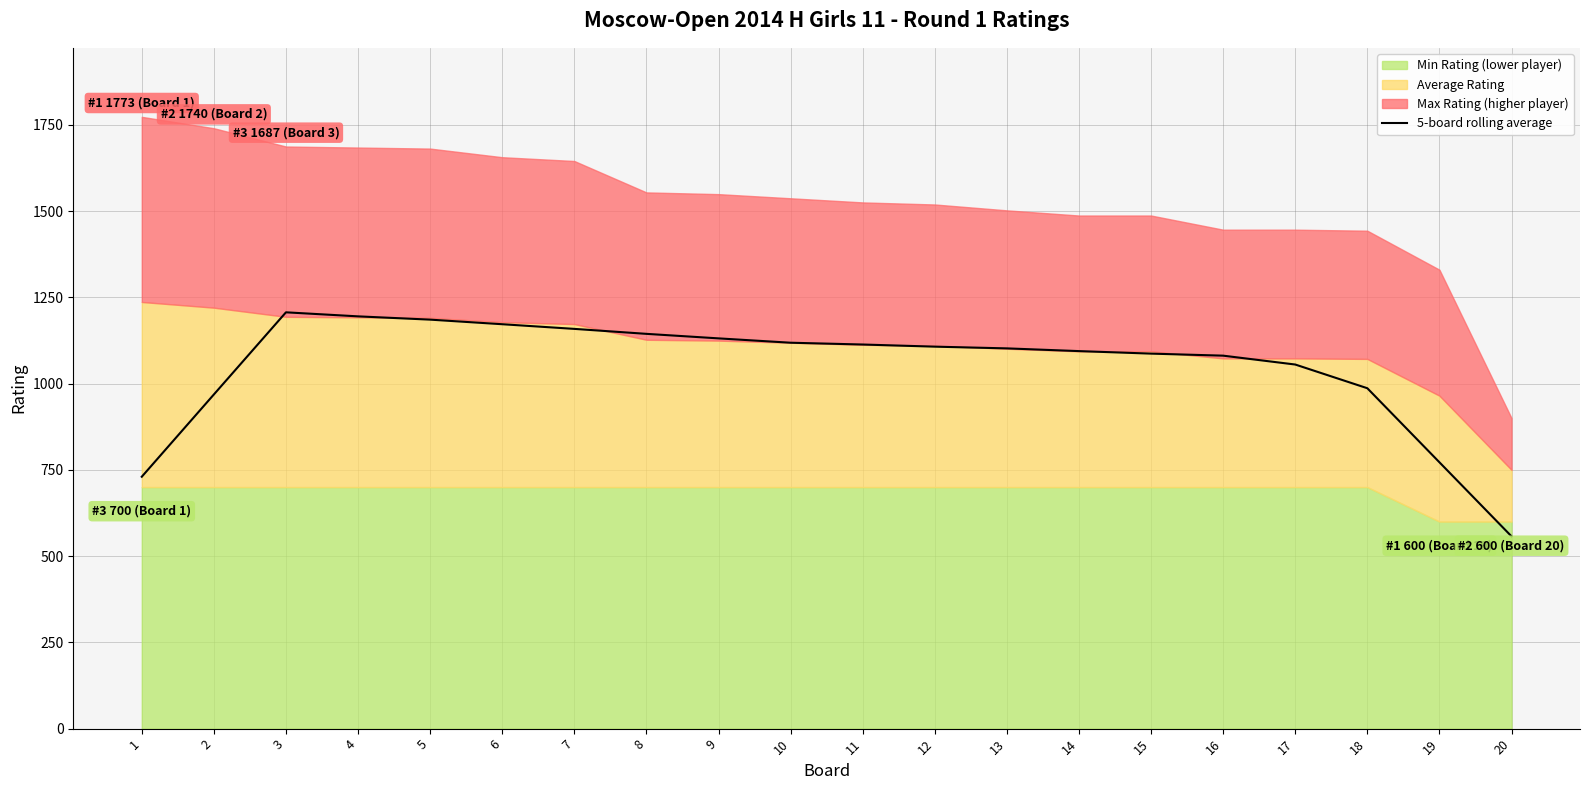

At which category does the chart reach its minimum across all series?

20